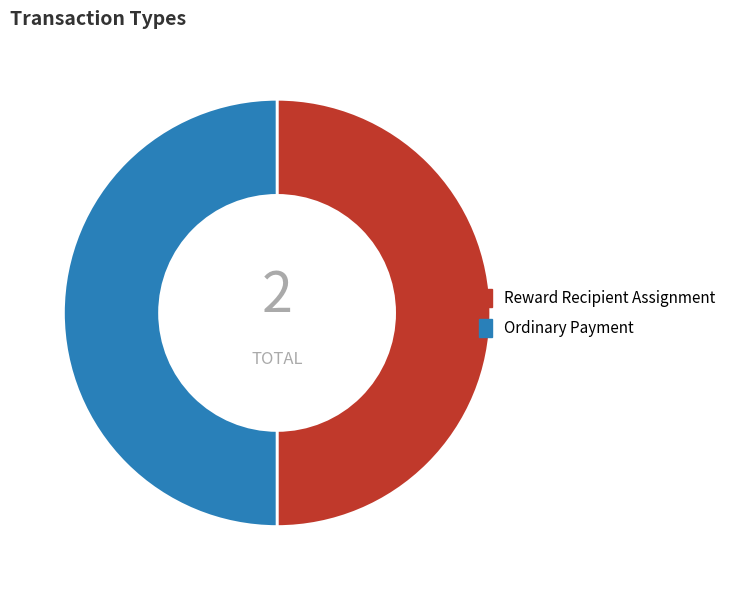

How many segments does this pie chart have?

2